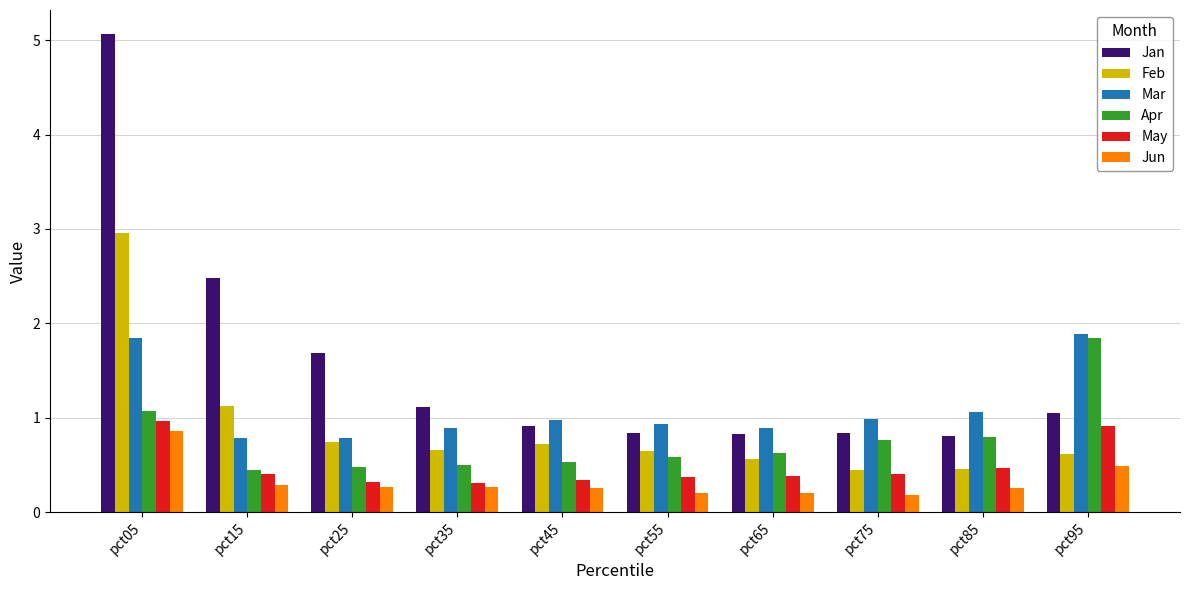

Is it true that Feb equals 1.0 at pct95?

False